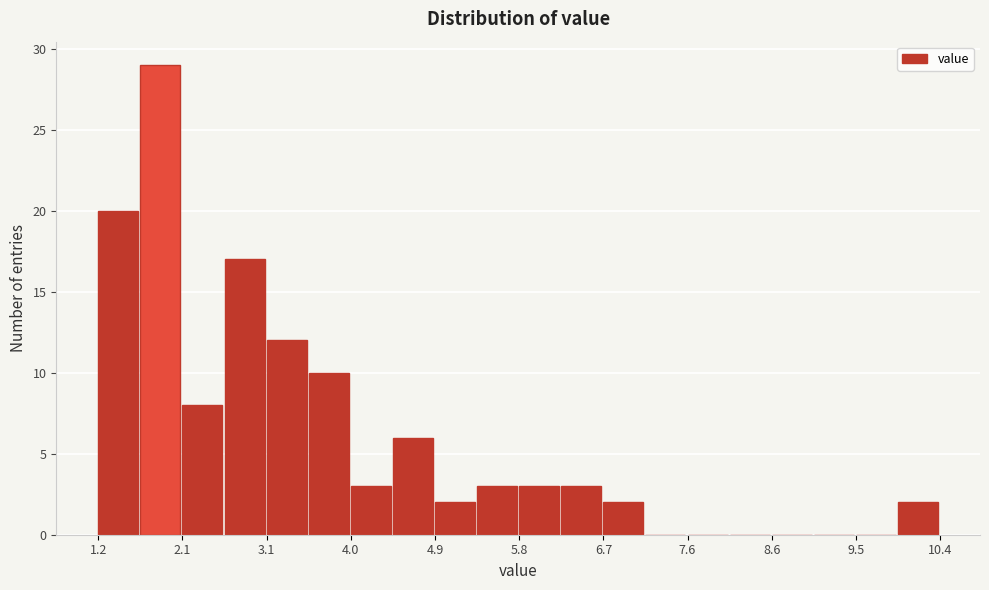

Reading left to right, list every bar in this chart as the range it spans on the x-axis followed by its height. Neither the bar edges nor the heights are printed on the chart, so give them approximately, as read against the axes.

1.2 to 1.7: 20
1.7 to 2.1: 29
2.1 to 2.6: 8
2.6 to 3.1: 17
3.1 to 3.5: 12
3.5 to 4.0: 10
4.0 to 4.4: 3
4.4 to 4.9: 6
4.9 to 5.4: 2
5.4 to 5.8: 3
5.8 to 6.3: 3
6.3 to 6.7: 3
6.7 to 7.2: 2
7.2 to 7.6: 0
7.6 to 8.1: 0
8.1 to 8.6: 0
8.6 to 9.0: 0
9.0 to 9.5: 0
9.5 to 9.9: 0
9.9 to 10.4: 2